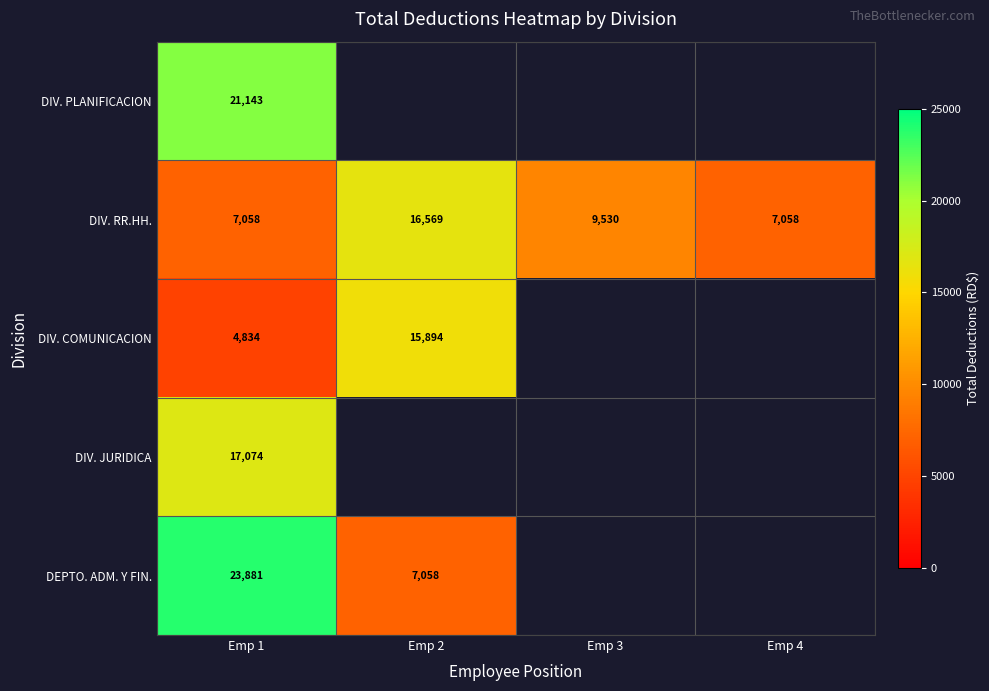

At Emp 1, list the series in order from smallest to largest.

DIV. COMUNICACION, DIV. RR.HH., DIV. JURIDICA, DIV. PLANIFICACION, DEPTO. ADM. Y FIN.